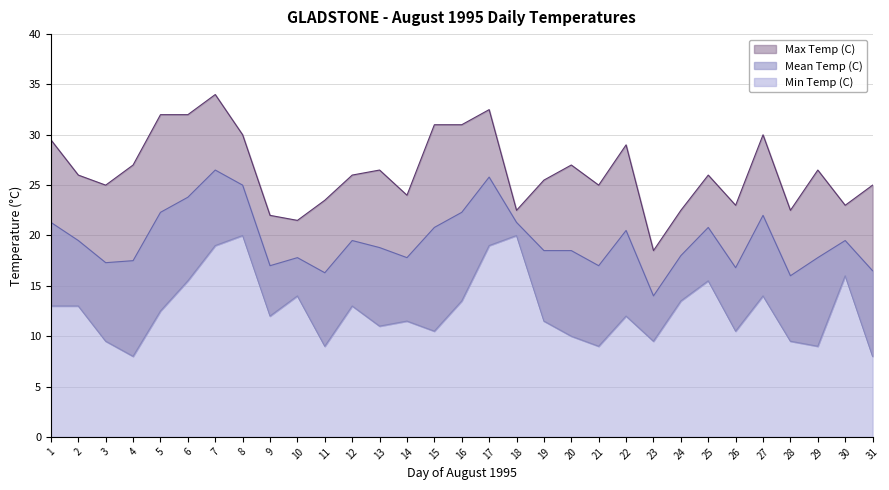

What is the value of the Mean Temp (C) point at the 31st from the left?

16.5